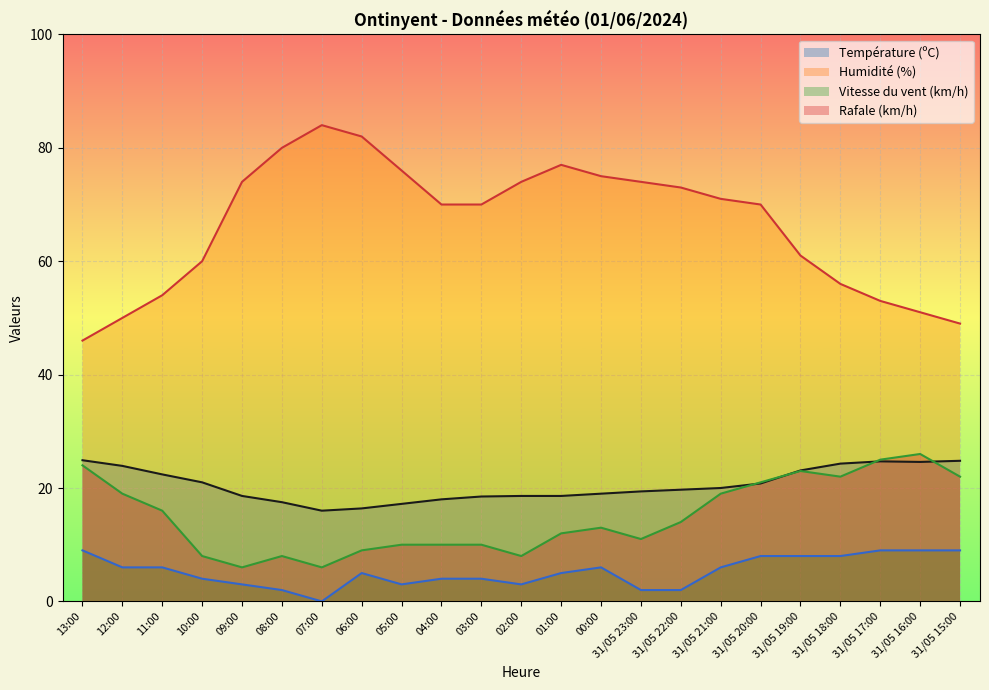

What is the maximum value shown in the chart?

84.0